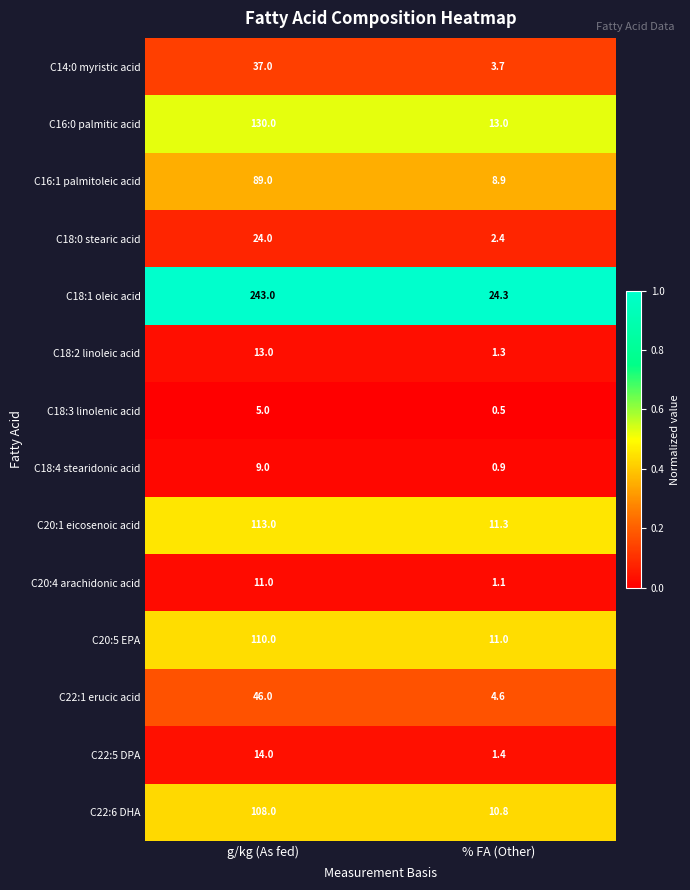

What is the highest value of the C18:4 stearidonic acid series?

9.0